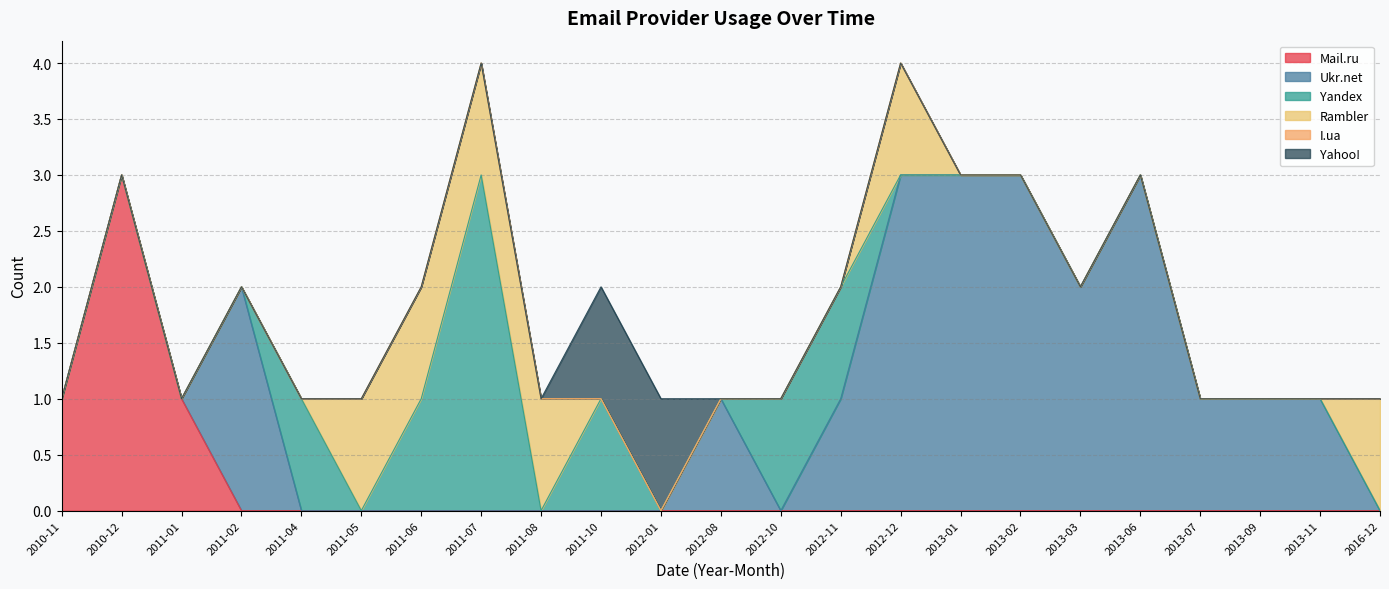

Which has a higher value, 2011-06 or 2011-01?

2011-06